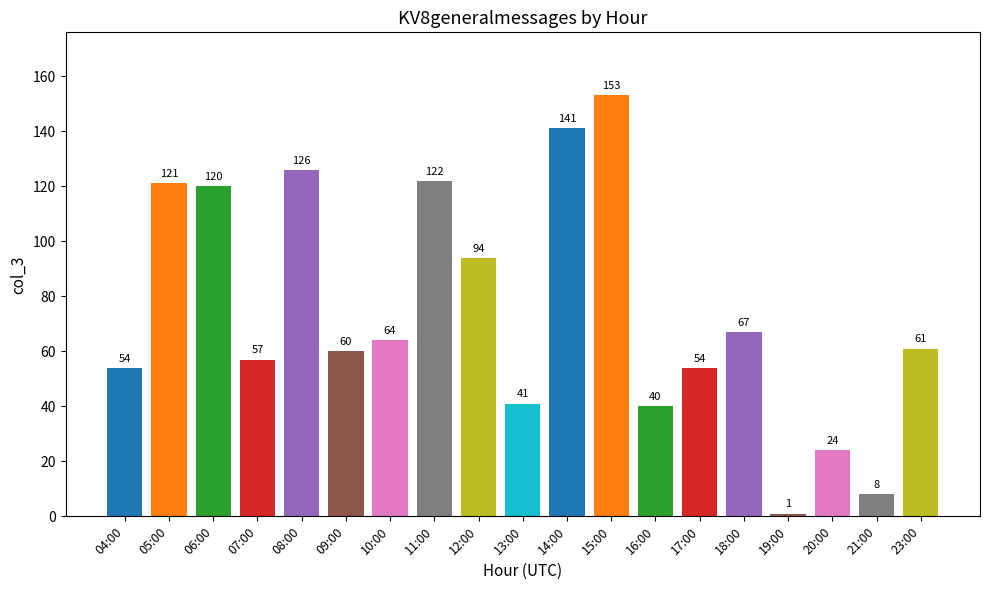

Reading right to left, extract all data points from this chart.

23:00=61	21:00=8	20:00=24	19:00=1	18:00=67	17:00=54	16:00=40	15:00=153	14:00=141	13:00=41	12:00=94	11:00=122	10:00=64	09:00=60	08:00=126	07:00=57	06:00=120	05:00=121	04:00=54